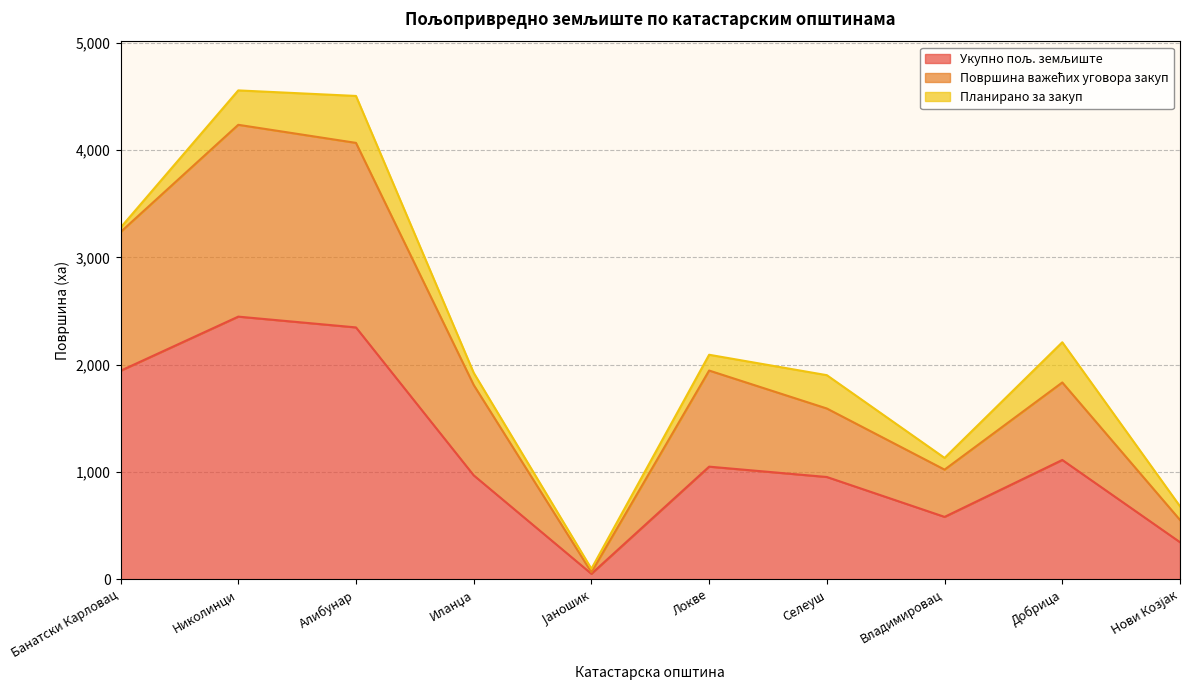

What is the highest value of the Укупно пољ. земљиште series?

2448.6